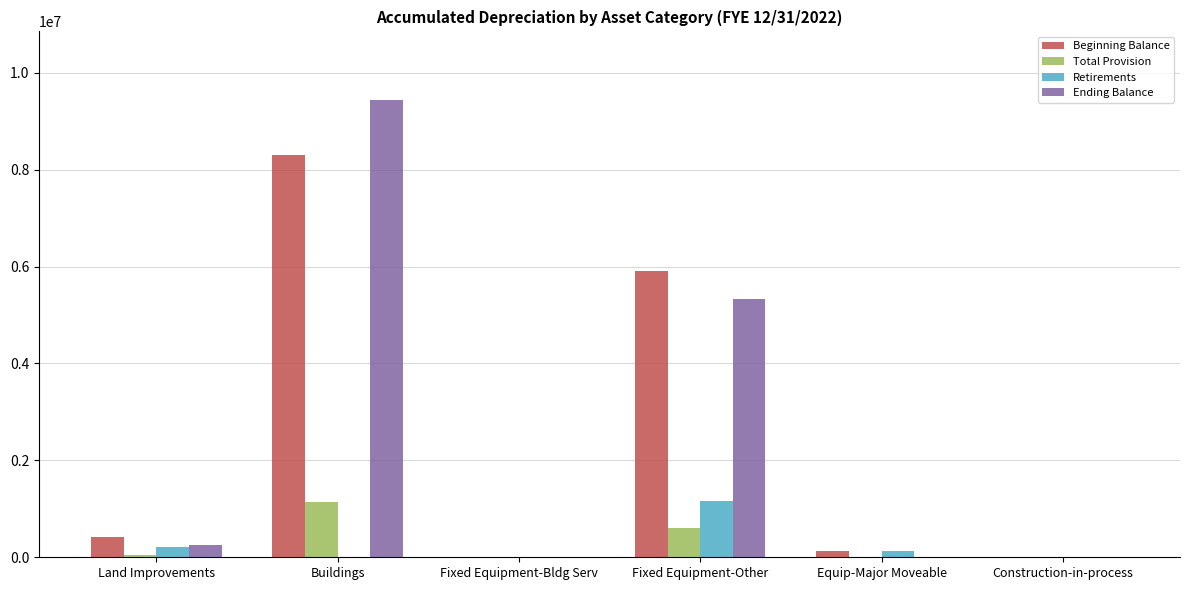

What is the sum of all Total Provision values?

1779868